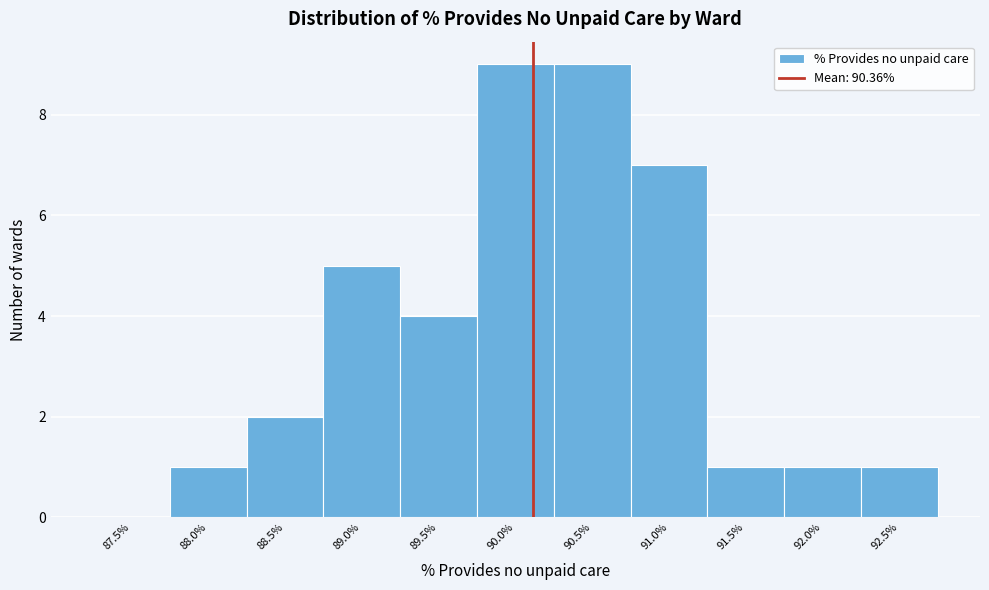

Reading left to right, what are all the values shown in this chart?

87.5%=0	88.0%=1	88.5%=2	89.0%=5	89.5%=4	90.0%=9	90.5%=9	91.0%=7	91.5%=1	92.0%=1	92.5%=1